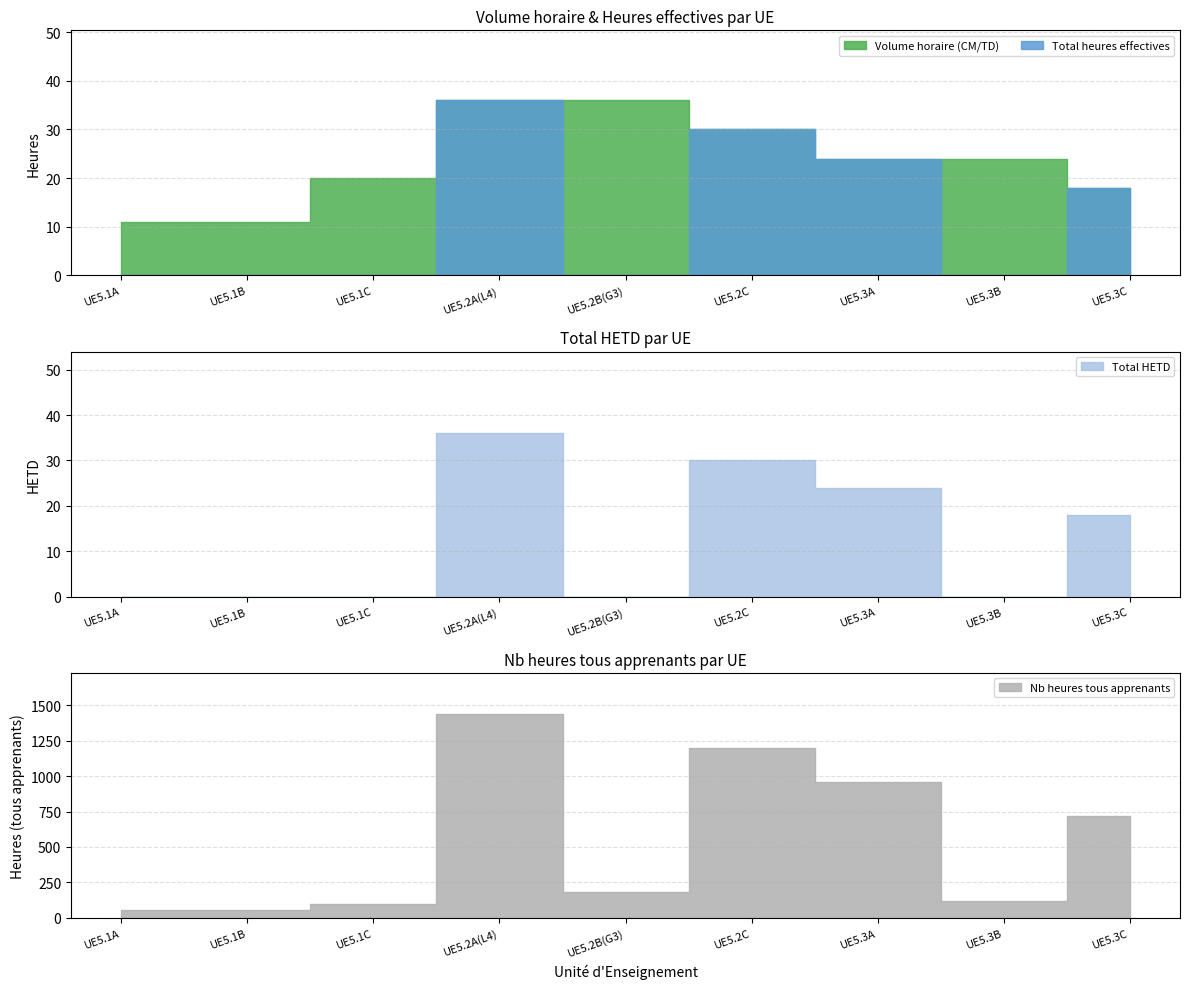

At which category does the chart reach its minimum across all series?

UE5.1A